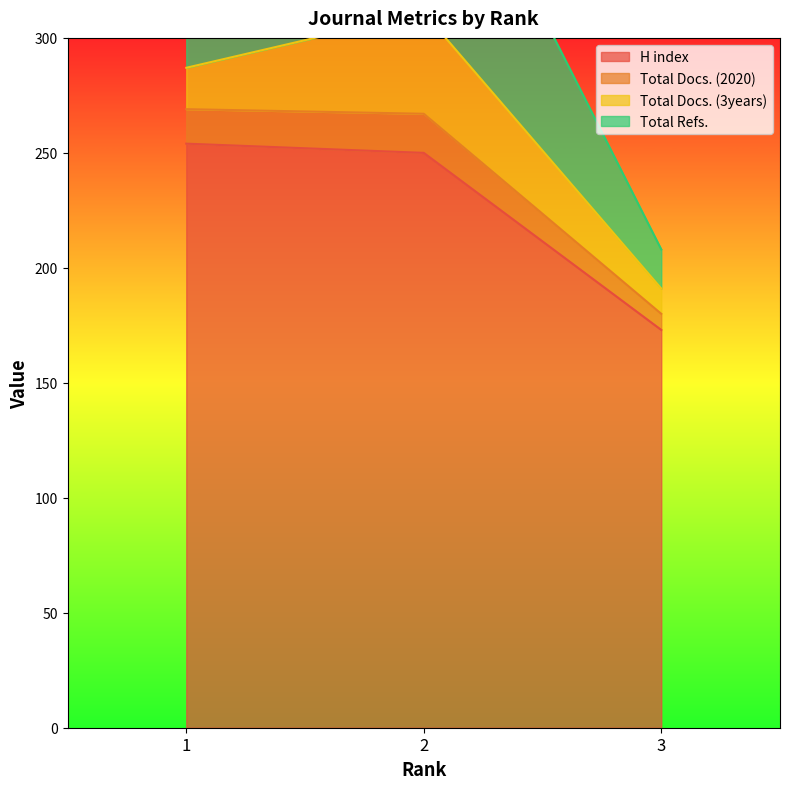

At which label is Total Refs. closest to 310?

1